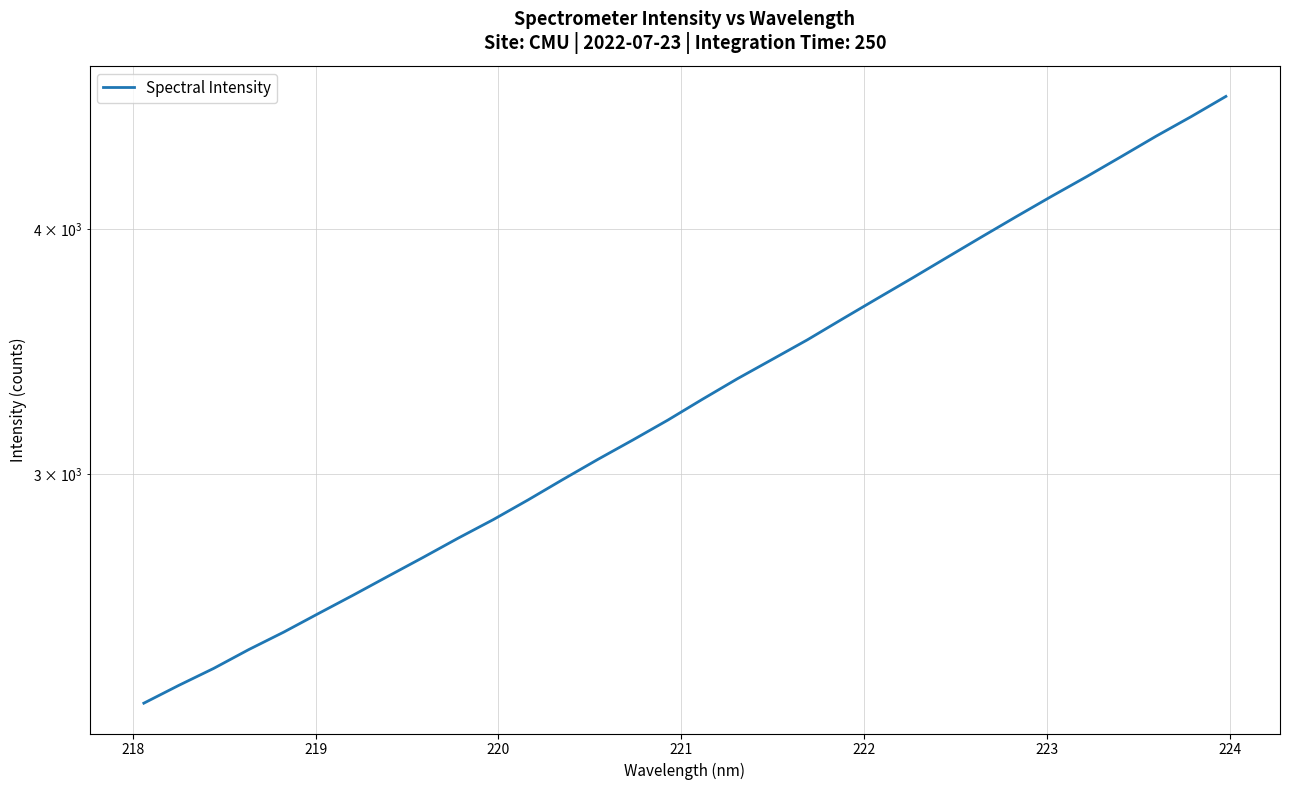

Is this an area chart (filled region under the line)?

No